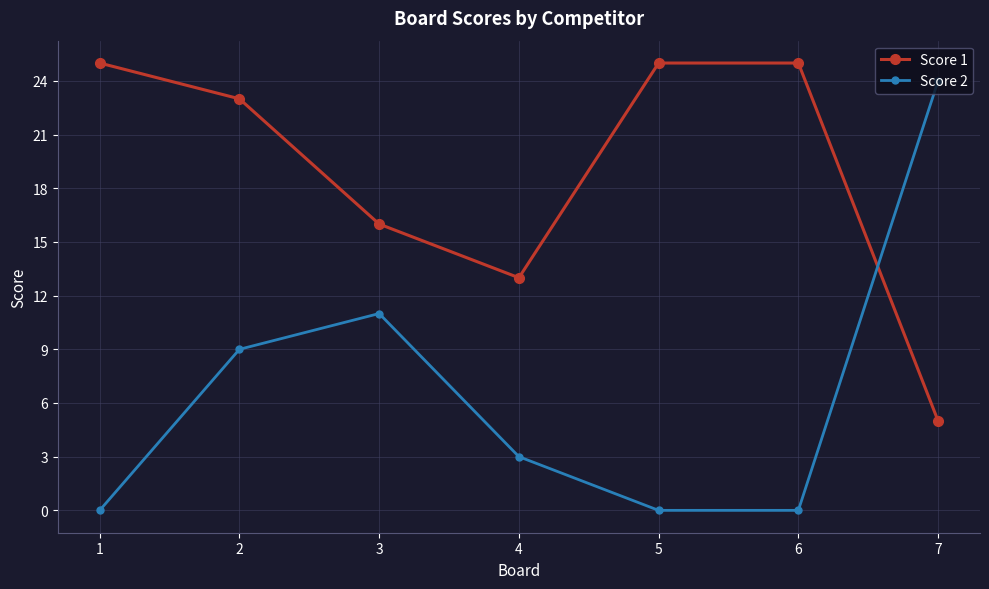

What is the spread (max minus min) of values at 6?

25